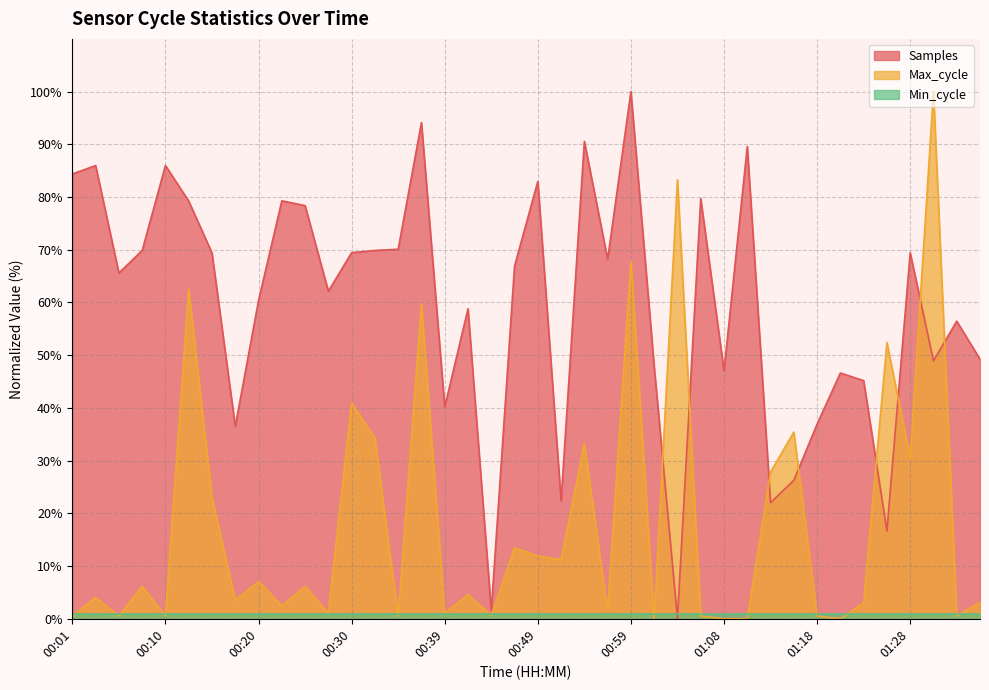

What is the average value of the Max_cycle series?

18.4